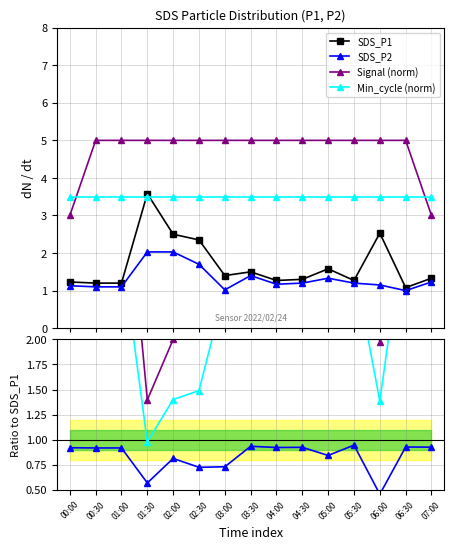

How many interior local peaks does the SDS_P1 series have?

4